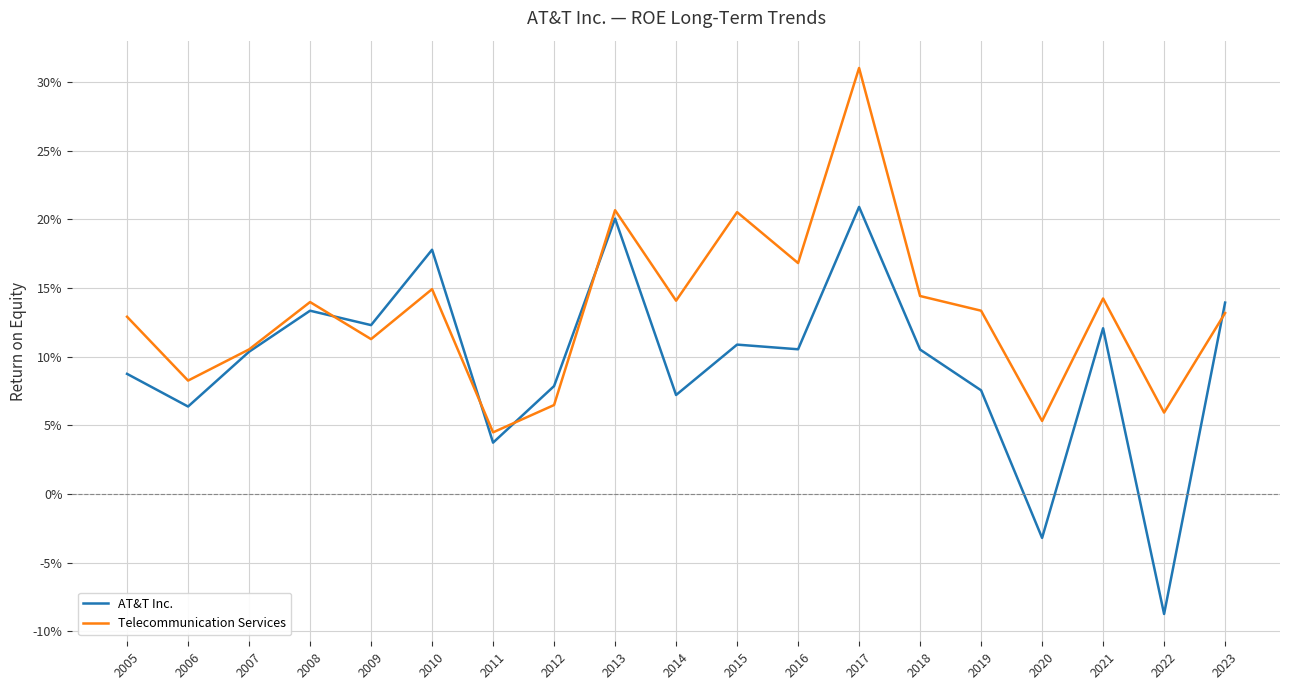

At which label does AT&T Inc. first exceed 0?

2005